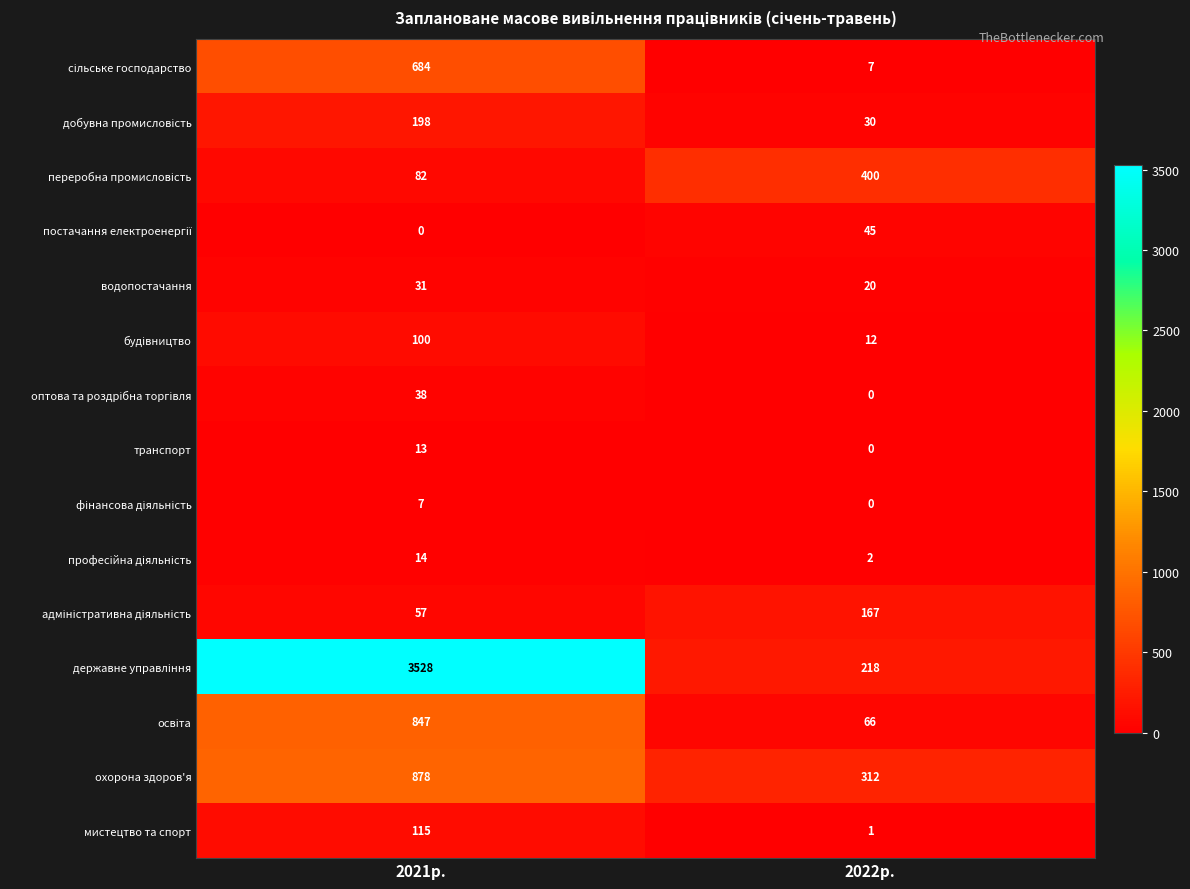

What is the difference between the highest and lowest values at 2022р.?

400